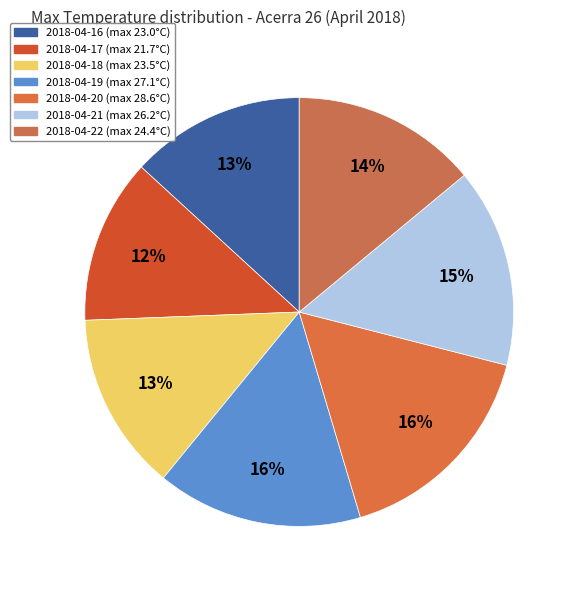

Which category has the biggest portion of the pie?

2018-04-20